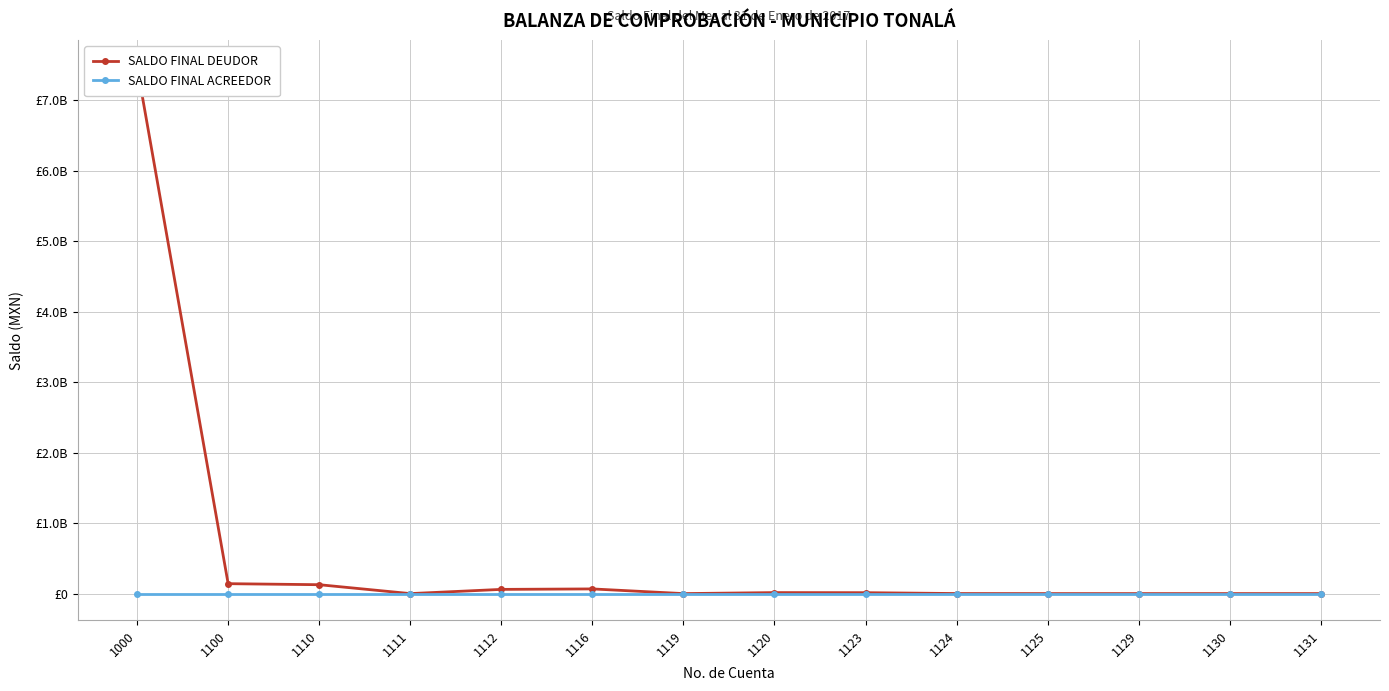

The value of SALDO FINAL ACREEDOR at 1111 is 0.0. True or false?

True